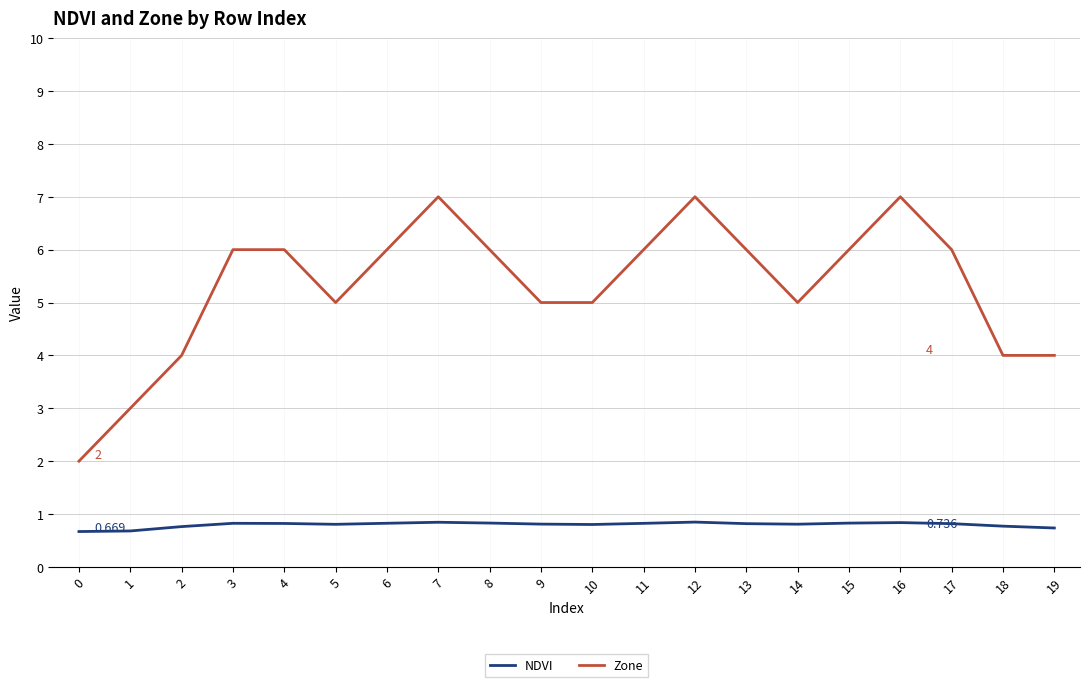

The NDVI series shows 1.3 at 9. True or false?

False